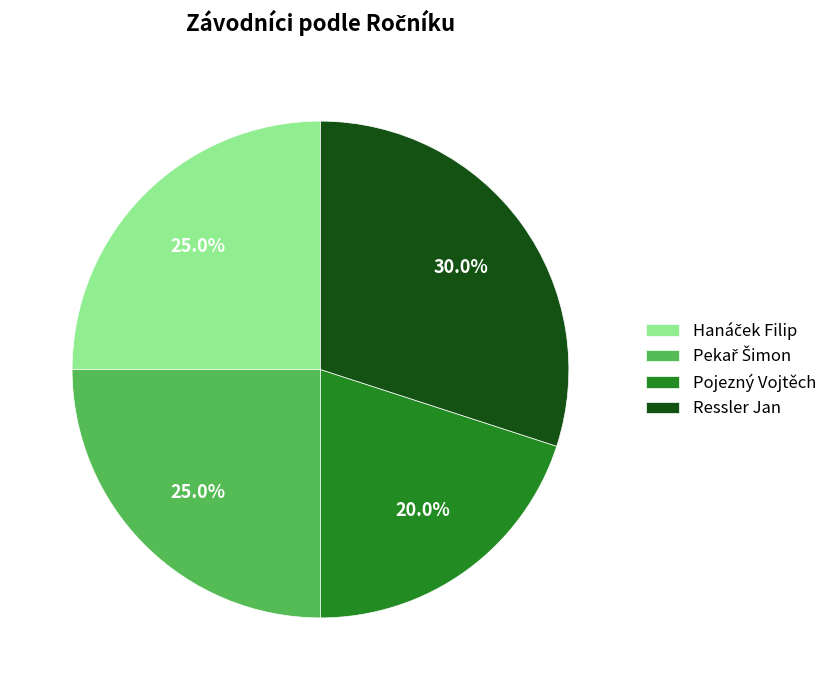

True or false: Pojezný Vojtěch accounts for 27% of the total.

False